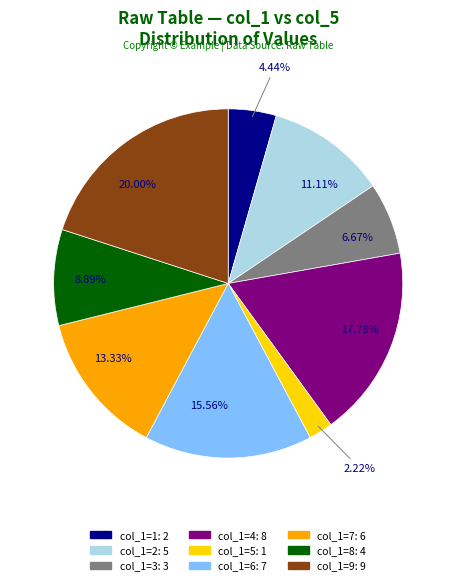

Approximately how many times larger is the value at col_1=3: 3 compared to col_1=5: 1?

3.0